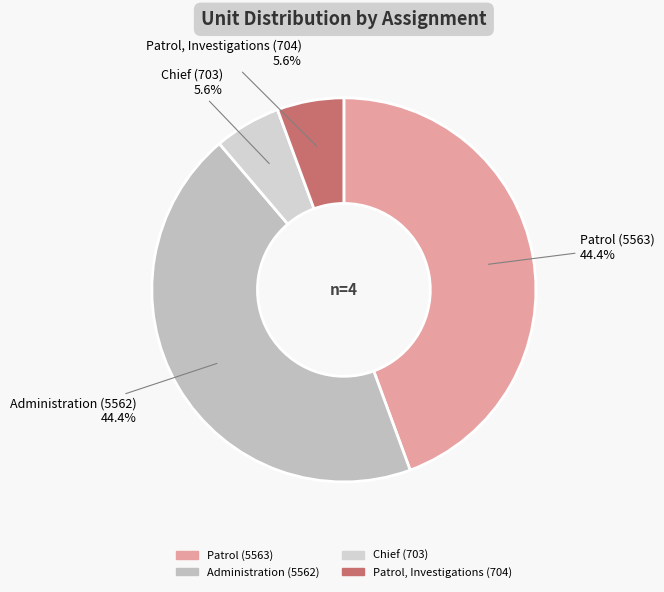

To the nearest percent, what is the difference between the largest and smallest slice percentages?

39%